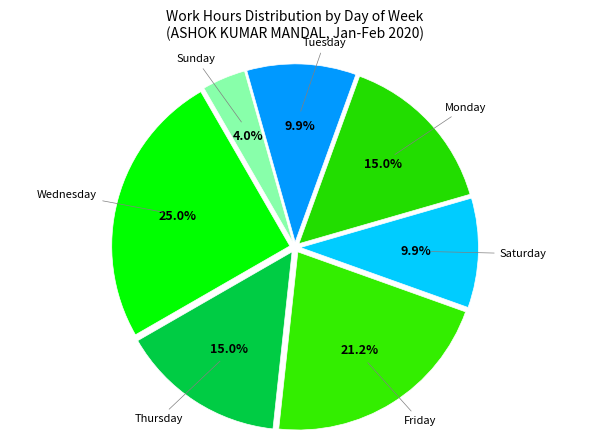

How many slices are in this pie chart?

7